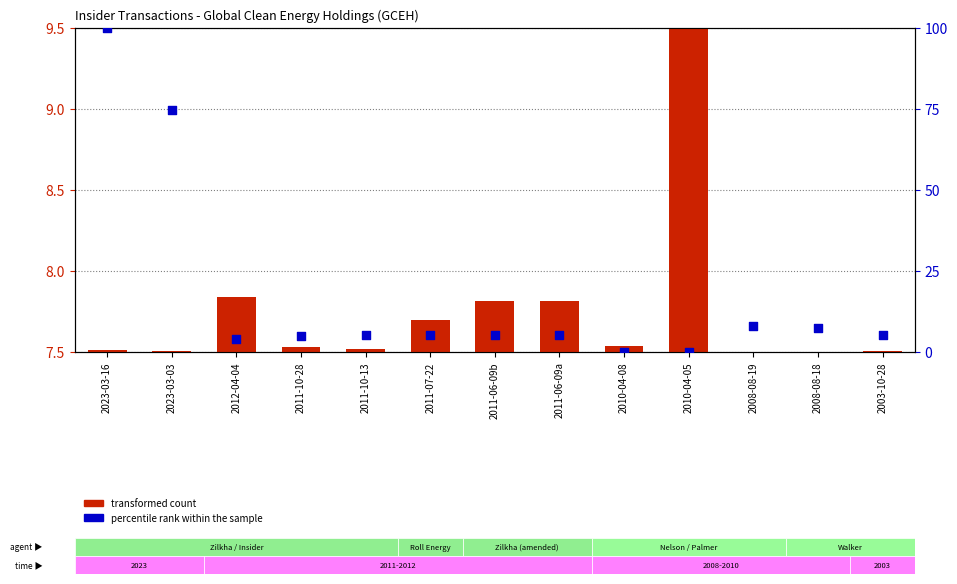

Is the value of transformed count at 2011-10-28 greater than the value of percentile rank within the sample at 2023-03-16?

No